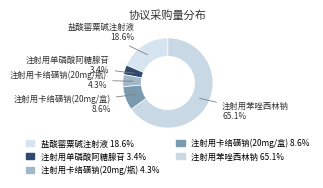

To the nearest percent, what is the combined percentage of 注射用苯唑西林钠 and 注射用卡络磺钠(20mg/瓶)?

69%